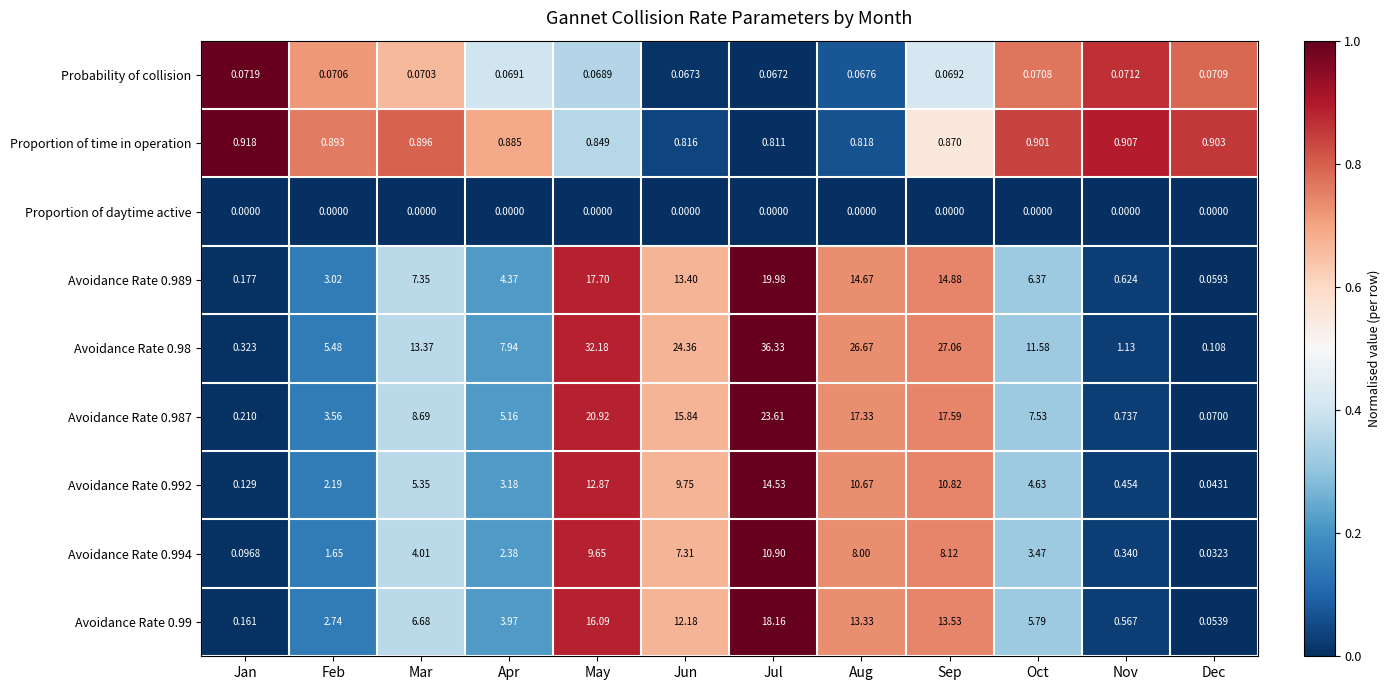

At Apr, list the series in order from smallest to largest.

Proportion of daytime active, Probability of collision, Proportion of time in operation, Avoidance Rate 0.994, Avoidance Rate 0.992, Avoidance Rate 0.99, Avoidance Rate 0.989, Avoidance Rate 0.987, Avoidance Rate 0.98